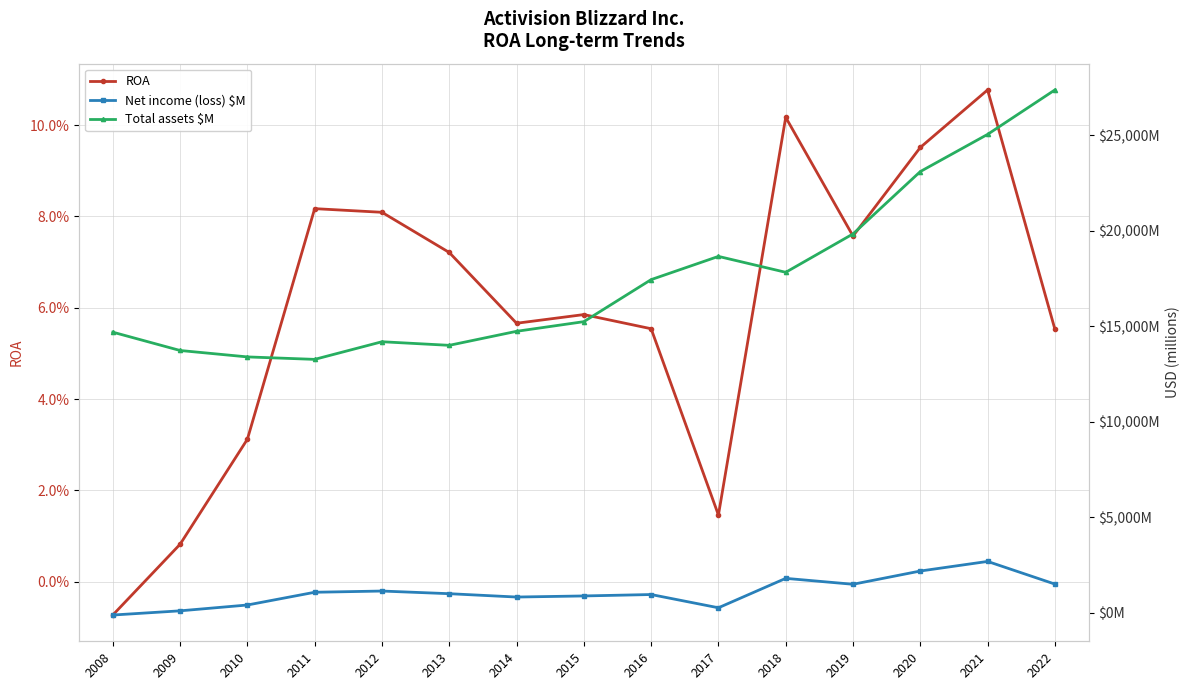

What is the smallest value displayed?

-107.0